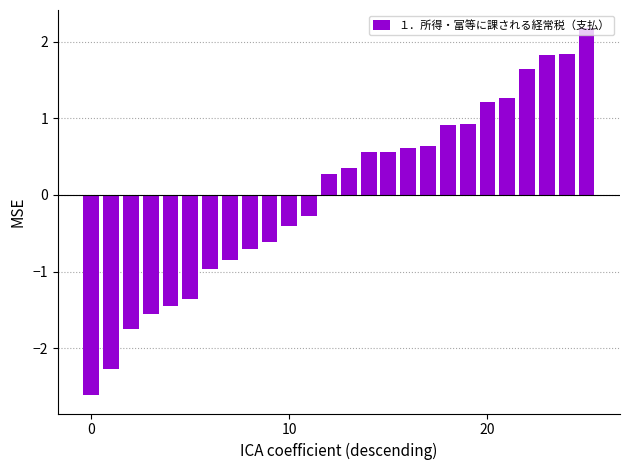

Does the chart contain any negative values?

Yes